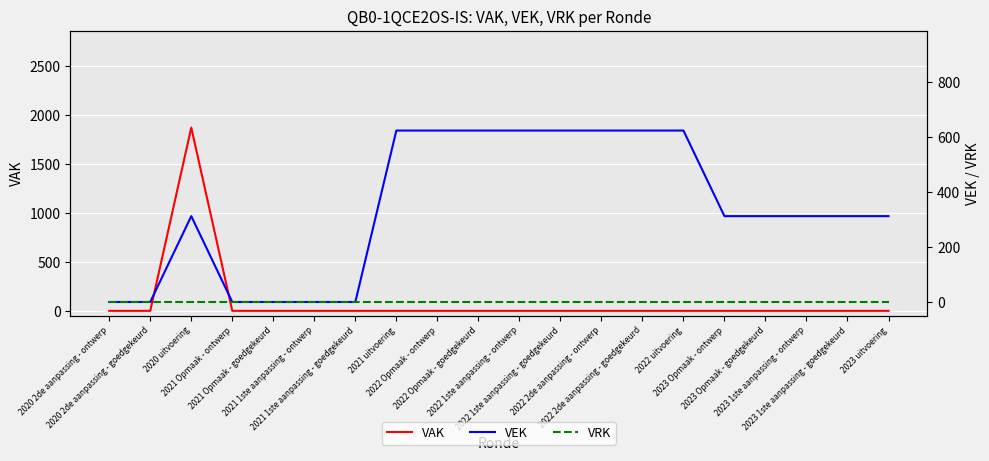

Reading left to right, transcribe all the data shown in this chart.

VAK: 2020 2de aanpassing - ontwerp=0	2020 2de aanpassing - goedgekeurd=0	2020 uitvoering=1870	2021 Opmaak - ontwerp=0	2021 Opmaak - goedgekeurd=0	2021 1ste aanpassing - ontwerp=0	2021 1ste aanpassing - goedgekeurd=0	2021 uitvoering=0	2022 Opmaak - ontwerp=0	2022 Opmaak - goedgekeurd=0	2022 1ste aanpassing - ontwerp=0	2022 1ste aanpassing - goedgekeurd=0	2022 2de aanpassing - ontwerp=0	2022 2de aanpassing - goedgekeurd=0	2022 uitvoering=0	2023 Opmaak - ontwerp=0	2023 Opmaak - goedgekeurd=0	2023 1ste aanpassing - ontwerp=0	2023 1ste aanpassing - goedgekeurd=0	2023 uitvoering=0
VEK: 2020 2de aanpassing - ontwerp=0	2020 2de aanpassing - goedgekeurd=0	2020 uitvoering=312	2021 Opmaak - ontwerp=0	2021 Opmaak - goedgekeurd=0	2021 1ste aanpassing - ontwerp=0	2021 1ste aanpassing - goedgekeurd=0	2021 uitvoering=623	2022 Opmaak - ontwerp=623	2022 Opmaak - goedgekeurd=623	2022 1ste aanpassing - ontwerp=623	2022 1ste aanpassing - goedgekeurd=623	2022 2de aanpassing - ontwerp=623	2022 2de aanpassing - goedgekeurd=623	2022 uitvoering=623	2023 Opmaak - ontwerp=312	2023 Opmaak - goedgekeurd=312	2023 1ste aanpassing - ontwerp=312	2023 1ste aanpassing - goedgekeurd=312	2023 uitvoering=312
VRK: 2020 2de aanpassing - ontwerp=0	2020 2de aanpassing - goedgekeurd=0	2020 uitvoering=0	2021 Opmaak - ontwerp=0	2021 Opmaak - goedgekeurd=0	2021 1ste aanpassing - ontwerp=0	2021 1ste aanpassing - goedgekeurd=0	2021 uitvoering=0	2022 Opmaak - ontwerp=0	2022 Opmaak - goedgekeurd=0	2022 1ste aanpassing - ontwerp=0	2022 1ste aanpassing - goedgekeurd=0	2022 2de aanpassing - ontwerp=0	2022 2de aanpassing - goedgekeurd=0	2022 uitvoering=0	2023 Opmaak - ontwerp=0	2023 Opmaak - goedgekeurd=0	2023 1ste aanpassing - ontwerp=0	2023 1ste aanpassing - goedgekeurd=0	2023 uitvoering=0